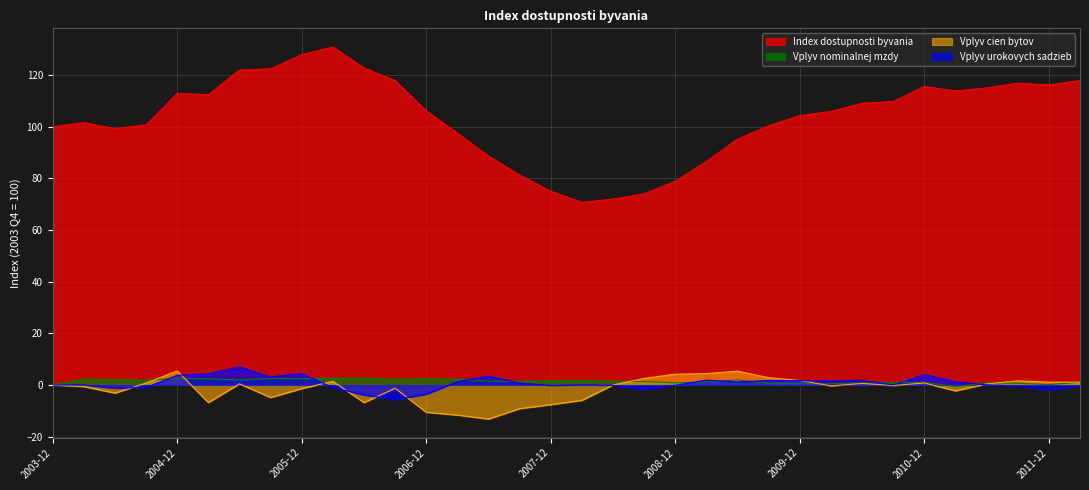

Between 2010-09 and 2012-03, which series saw the biggest shift?

Index dostupnosti byvania